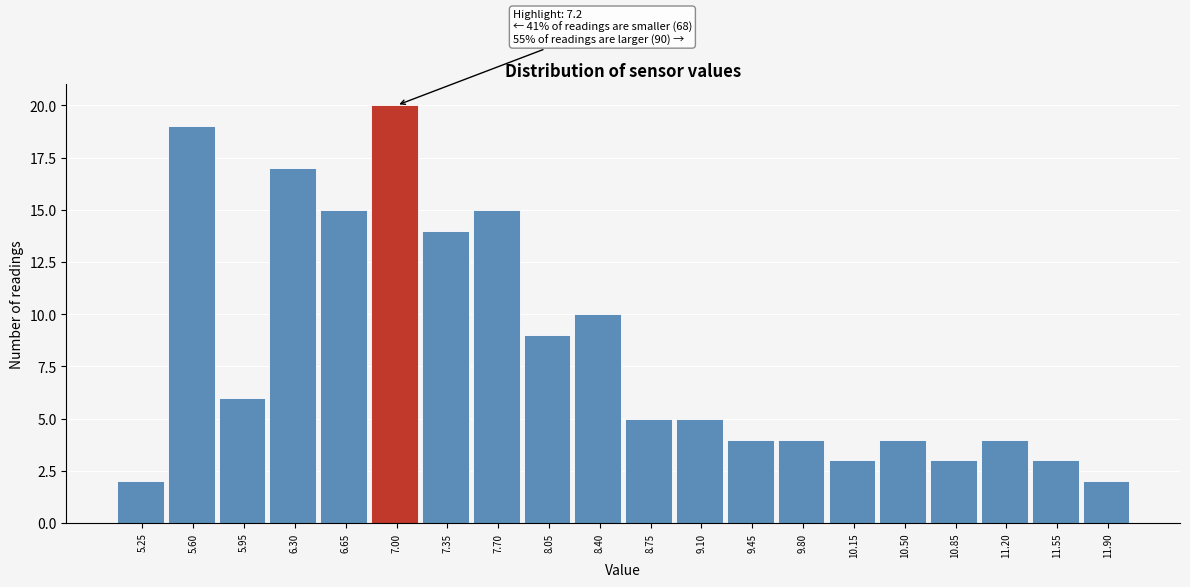

Reading left to right, list all the values displayed in this chart.

5.25=2	5.60=19	5.95=6	6.30=17	6.65=15	7.00=20	7.35=14	7.70=15	8.05=9	8.40=10	8.75=5	9.10=5	9.45=4	9.80=4	10.15=3	10.50=4	10.85=3	11.20=4	11.55=3	11.90=2